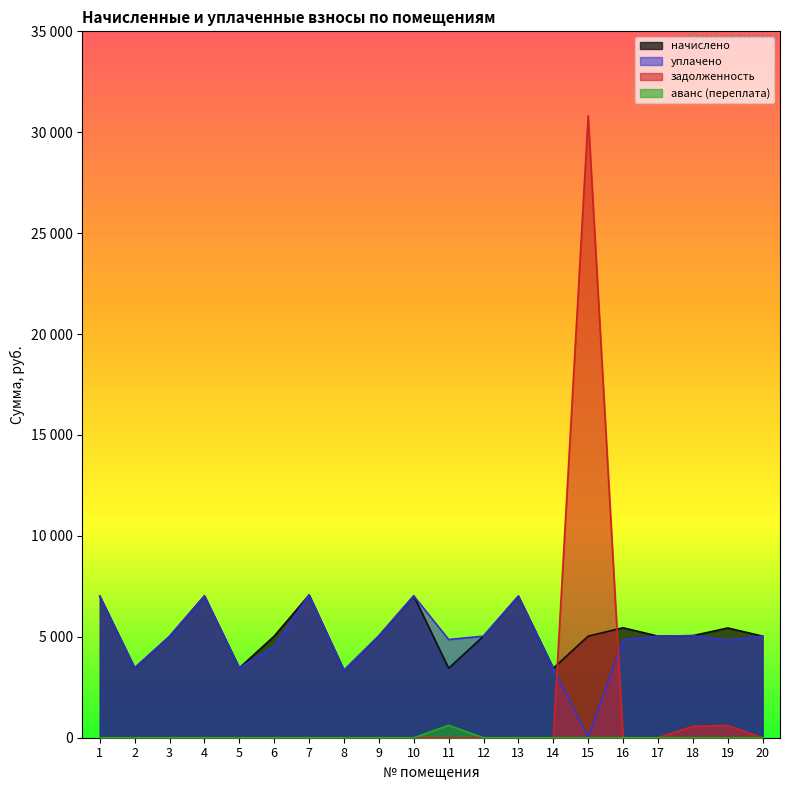

The задолженность series shows -15030.0 at 12. True or false?

False